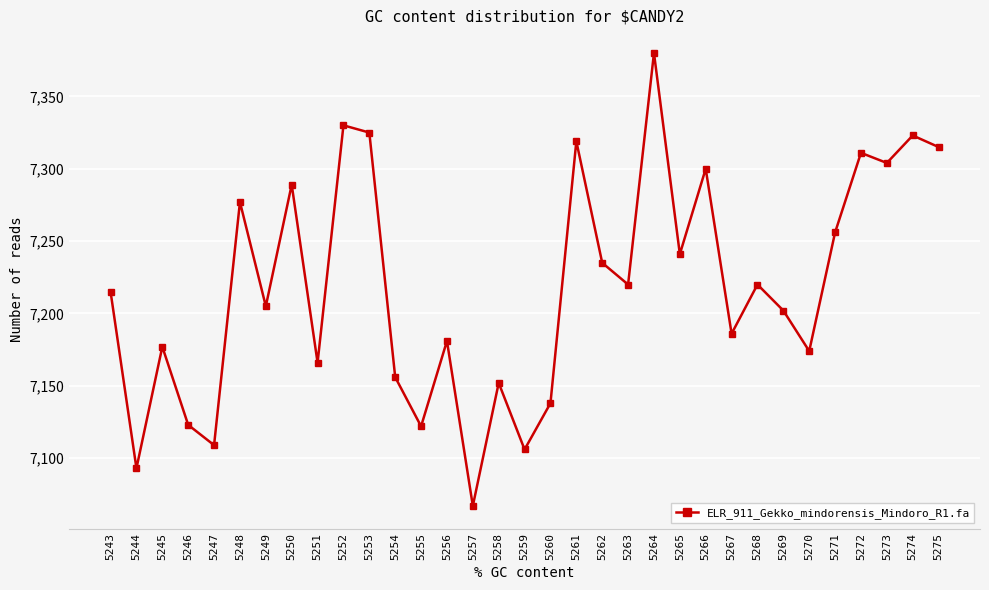

How many lines are shown in the chart?

1